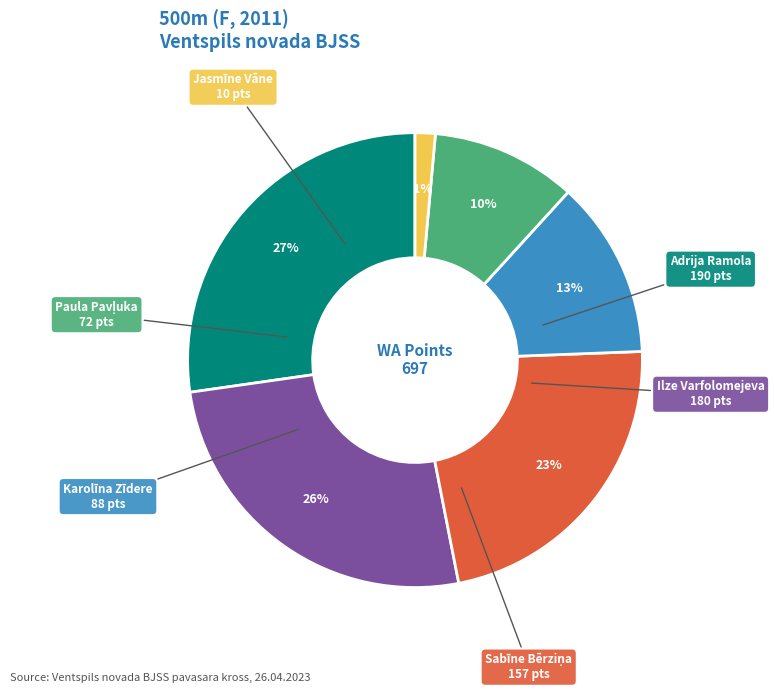

Is there any slice that represents more than half of the pie?

No